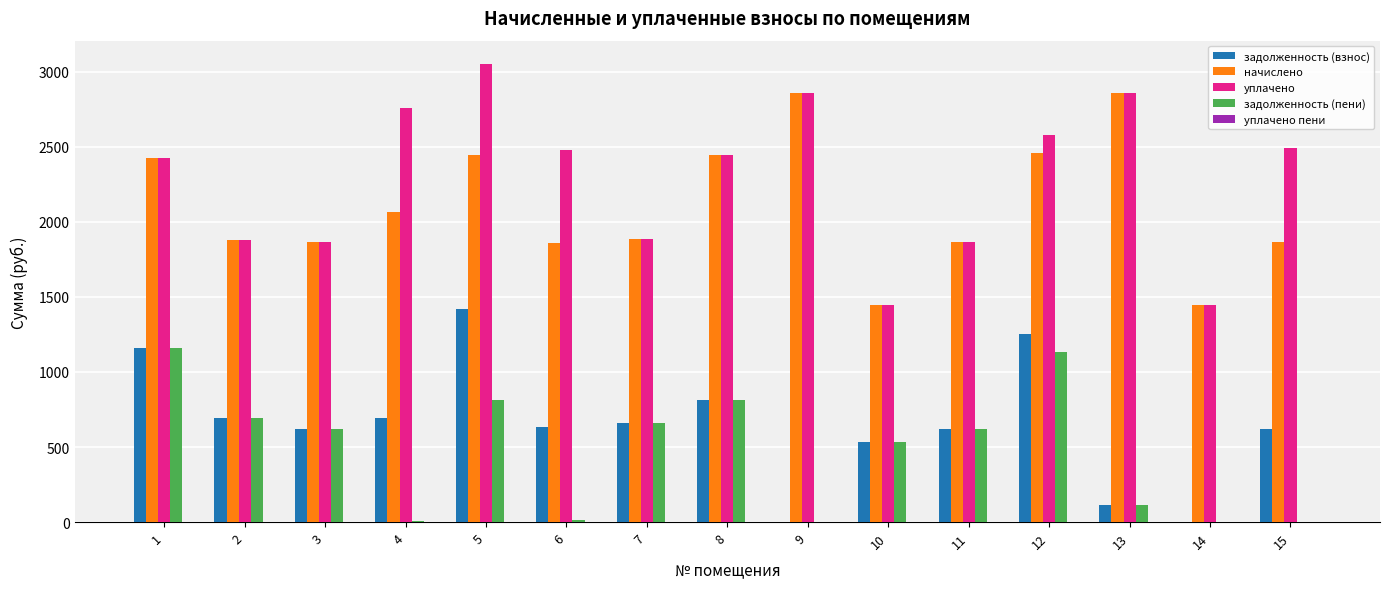

What is the spread (max minus min) of values at 12?

1443.2